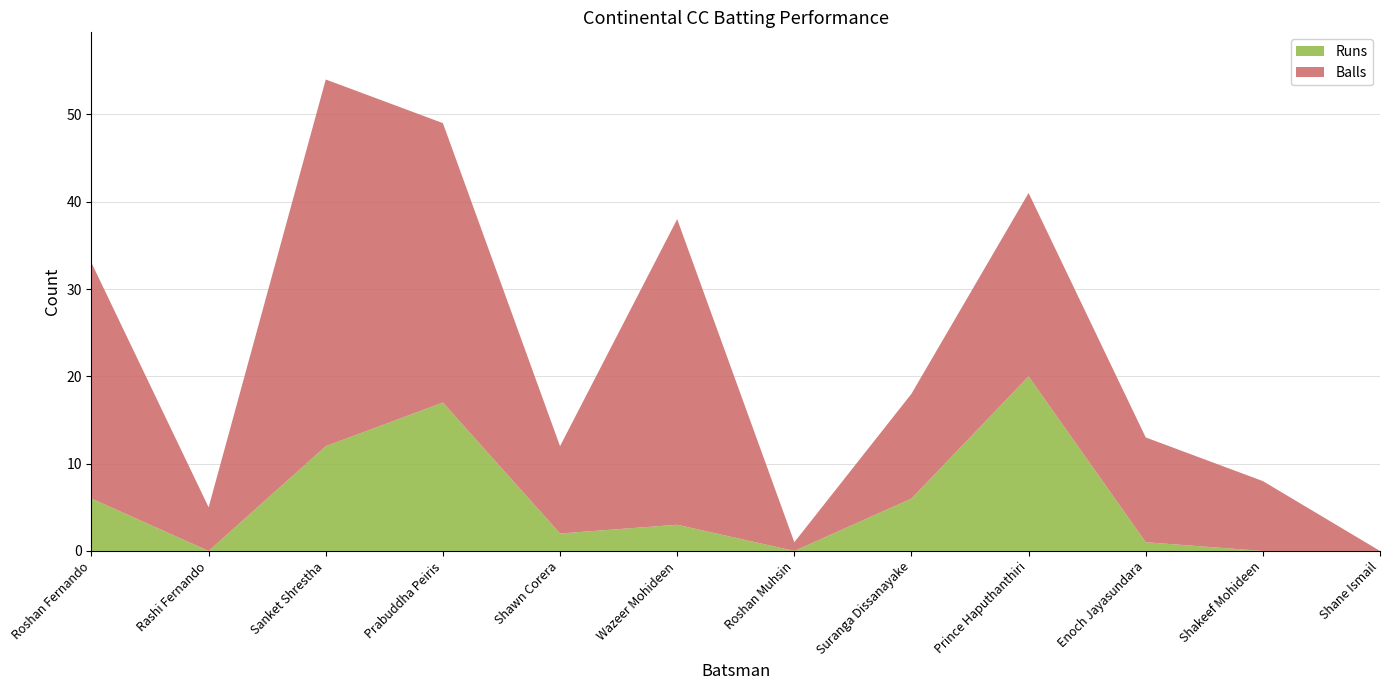

Reading right to left, extract all data points from this chart.

Runs: 0	0	1	20	6	0	3	2	17	12	0	6
Balls: 0	8	12	21	12	1	35	10	32	42	5	27